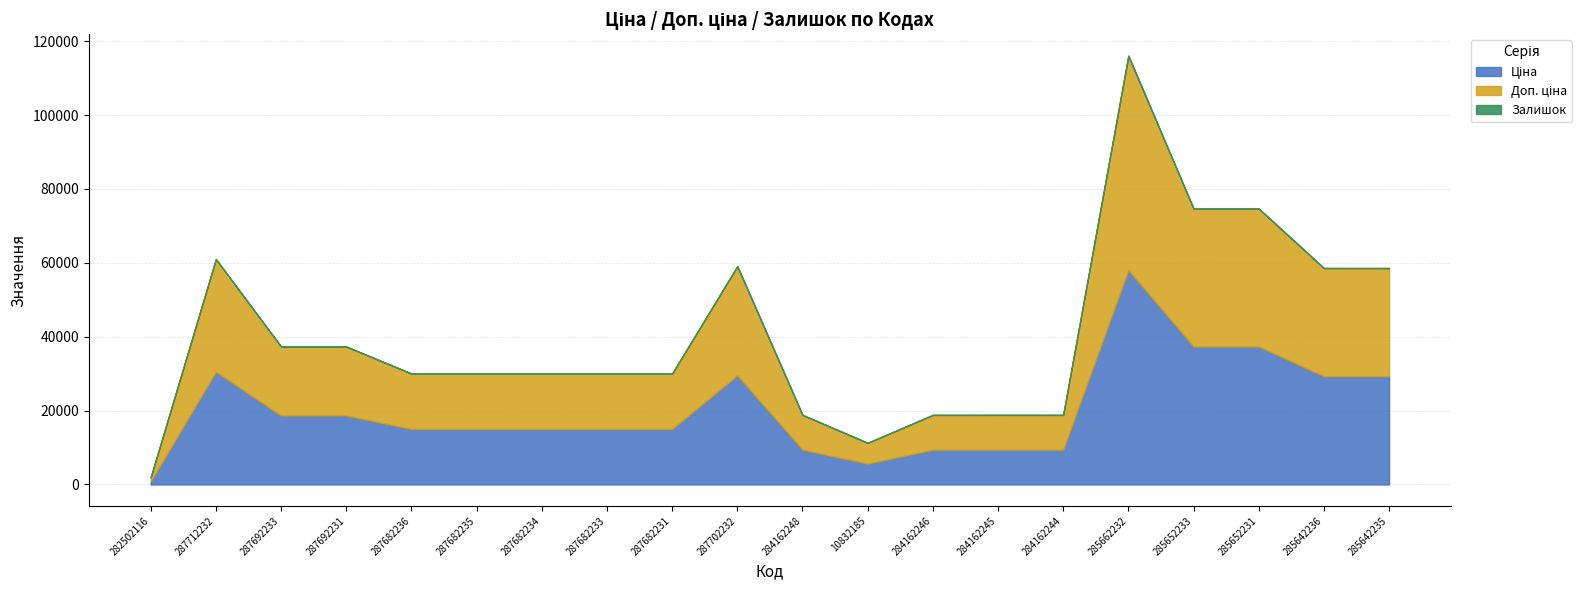

Is the value of Залишок at 287682233 greater than the value of Доп. ціна at 287682235?

No